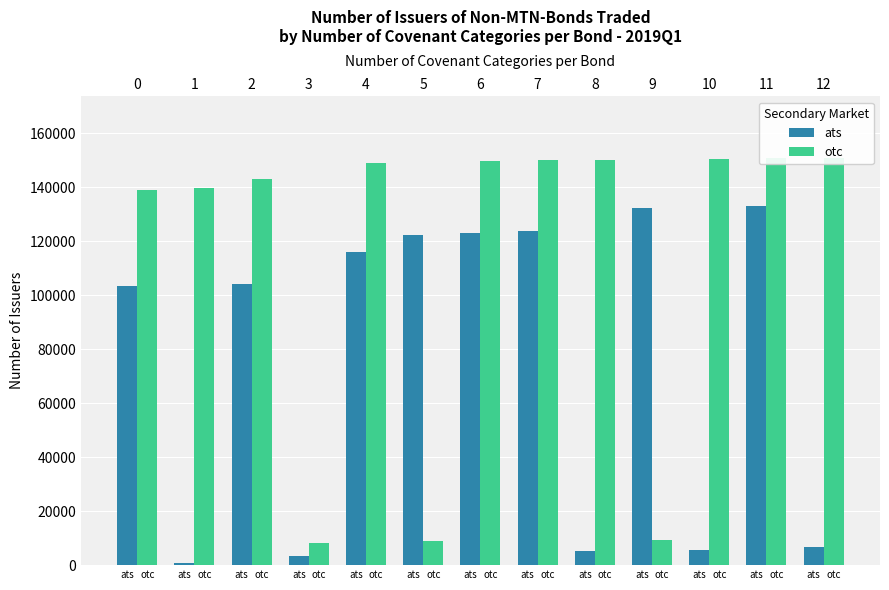

How many categories are shown in the chart?

13